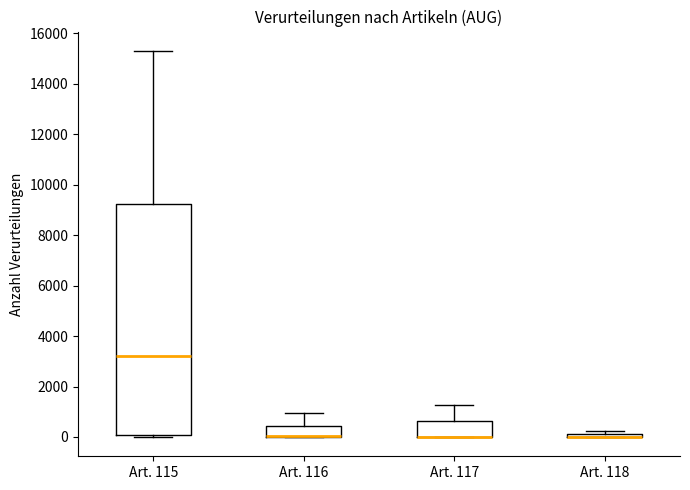

Which box is the tallest, from its lower edge to its upper edge?

Art. 115